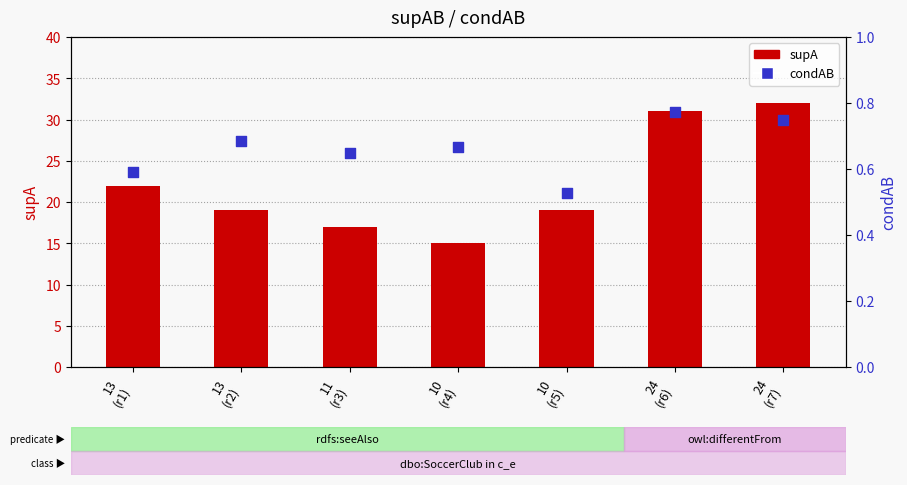

At how many categories does at least one series exceed 29?

2